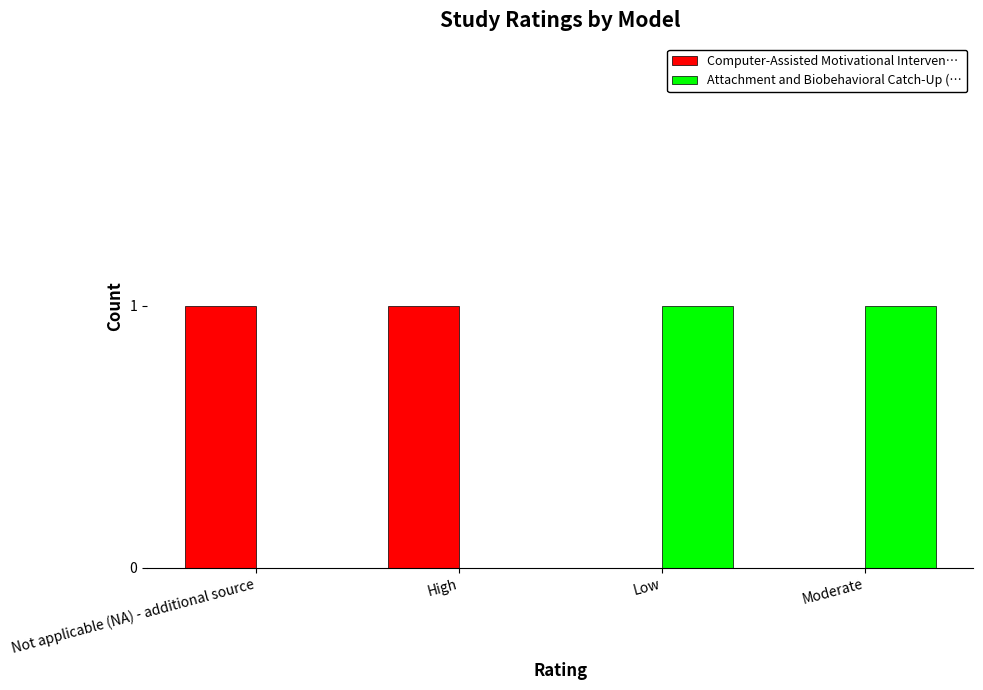

True or false: Attachment and Biobehavioral Catch-Up (… has a value of 0 at High.

True